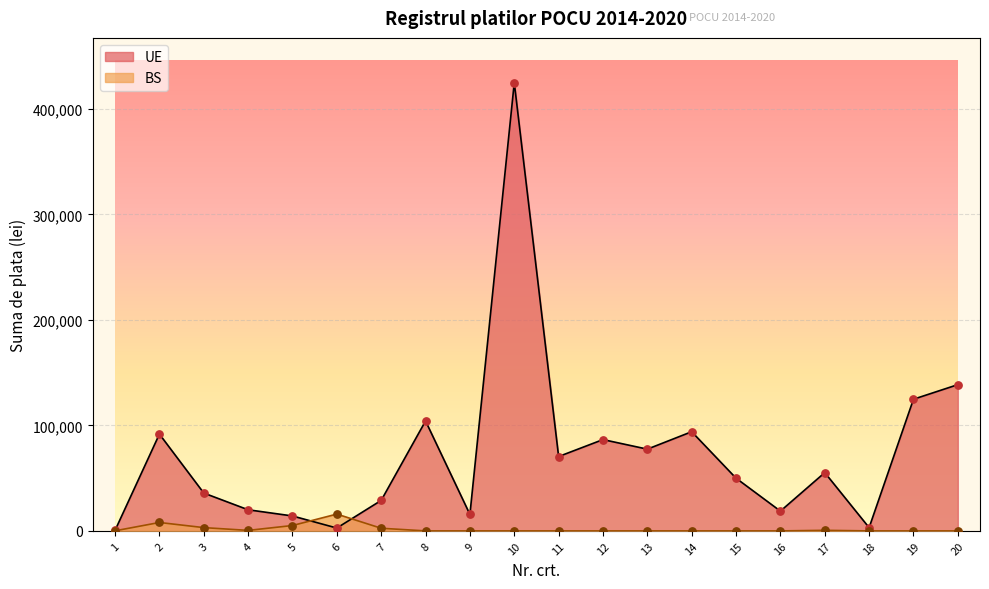

Is the value of BS at 7 greater than the value of UE at 1?

Yes